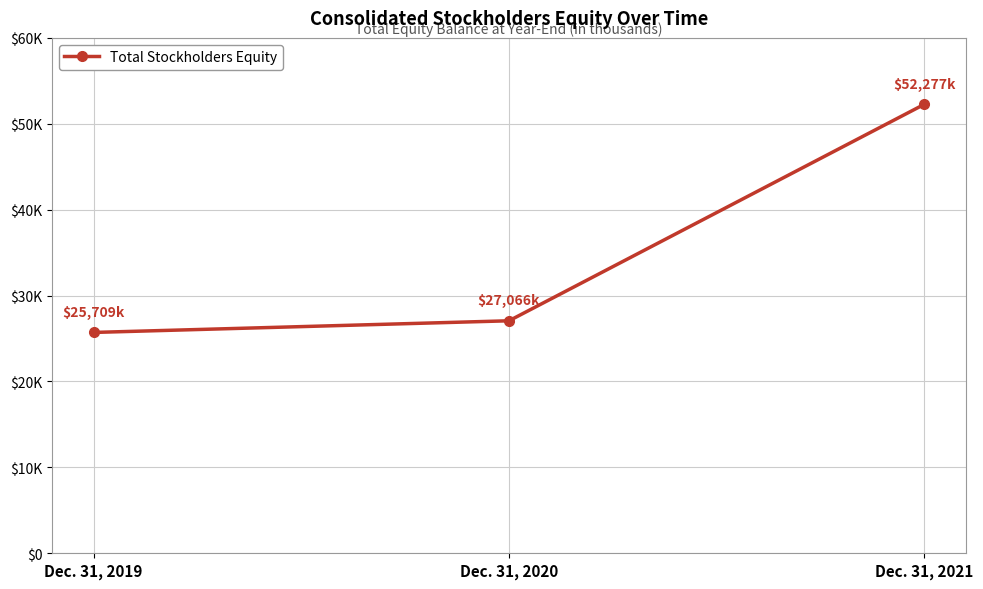

Rank the categories by value from highest to lowest.

Dec. 31, 2021, Dec. 31, 2020, Dec. 31, 2019